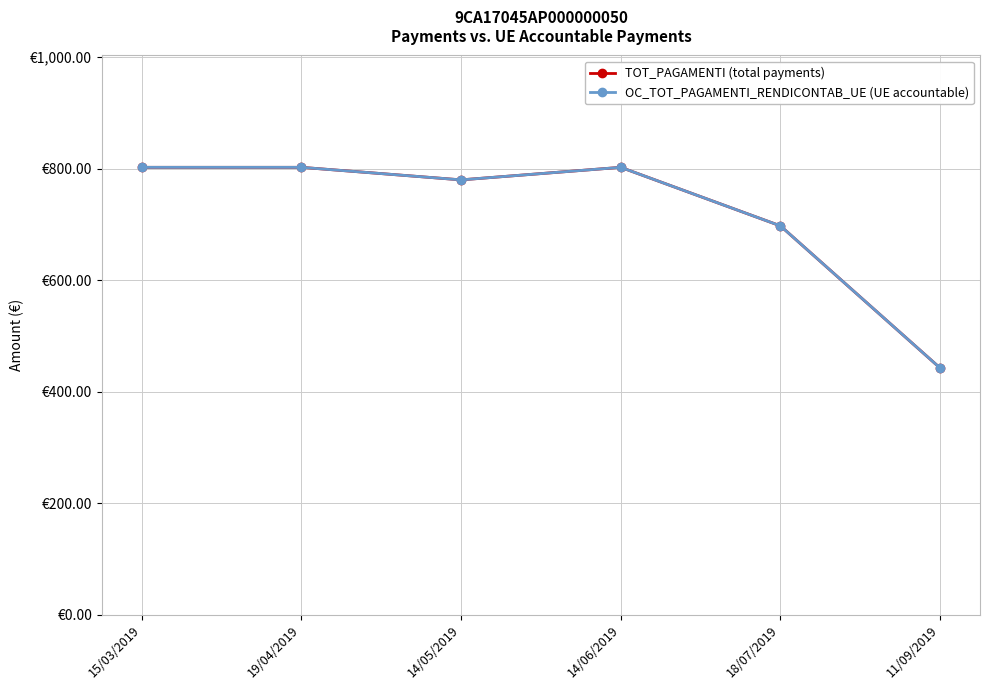

True or false: OC_TOT_PAGAMENTI_RENDICONTAB_UE (UE accountable) and TOT_PAGAMENTI (total payments) intersect in this chart.

False